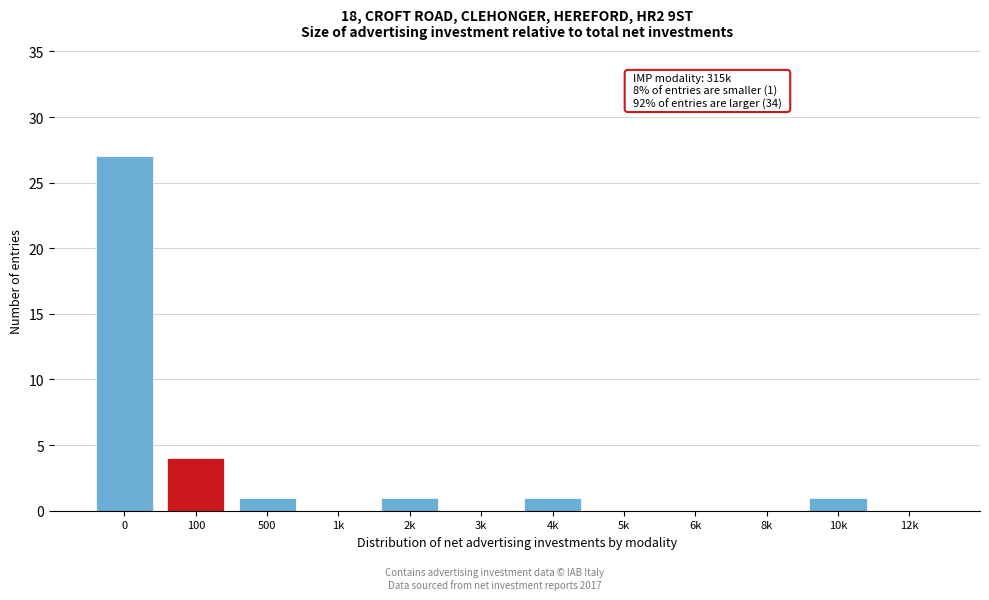

The value at 5k is 0. True or false?

True